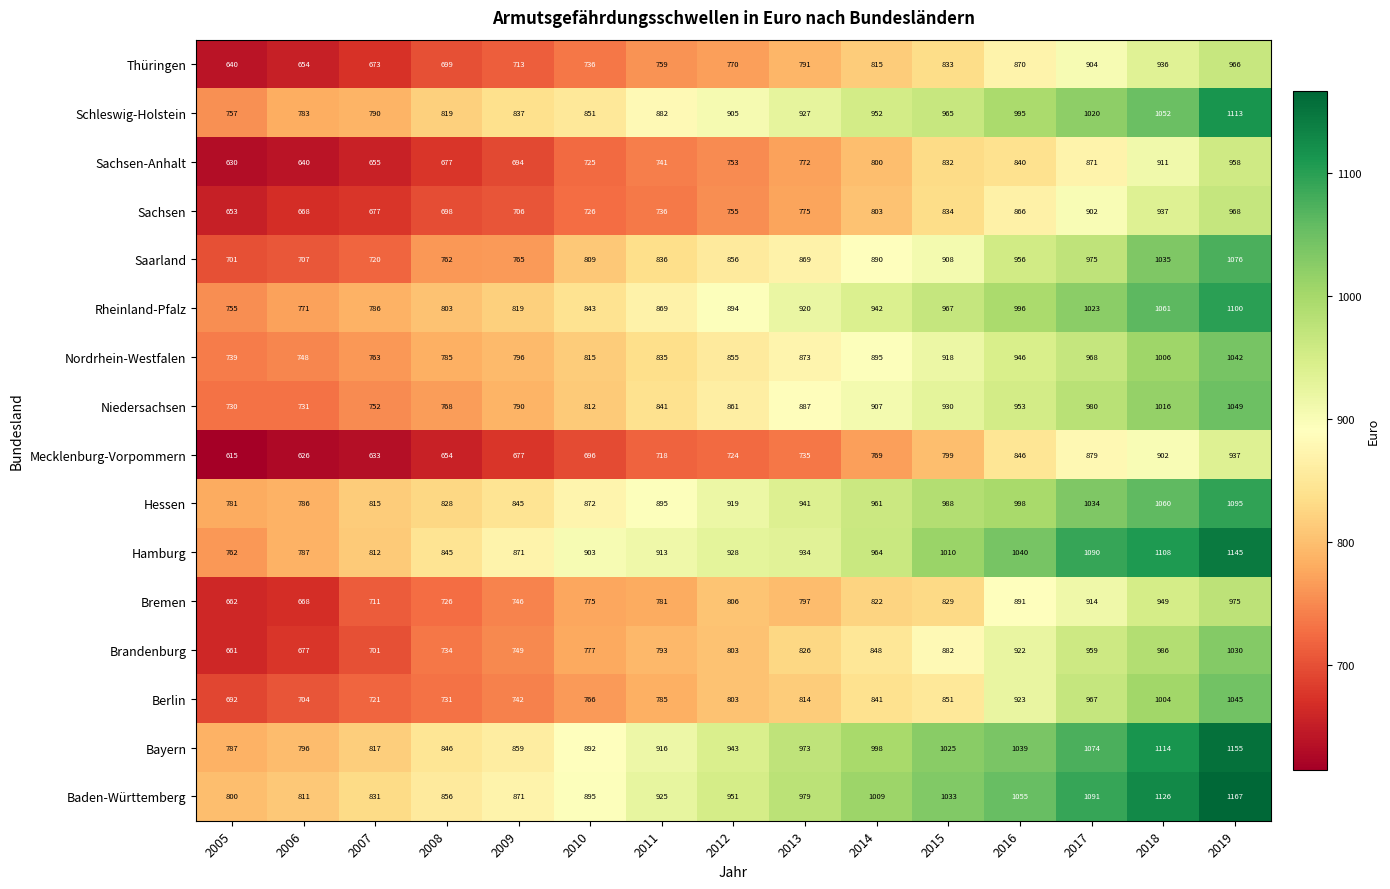

Where is Sachsen-Anhalt nearest to the value 794?

2014